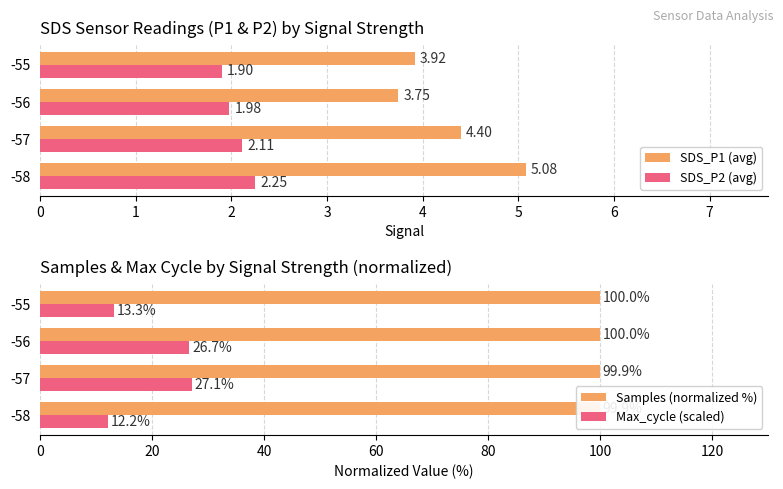

Rank the series by their maximum value, from highest to lowest.

Samples (normalized %), Max_cycle (scaled), SDS_P1 (avg), SDS_P2 (avg)